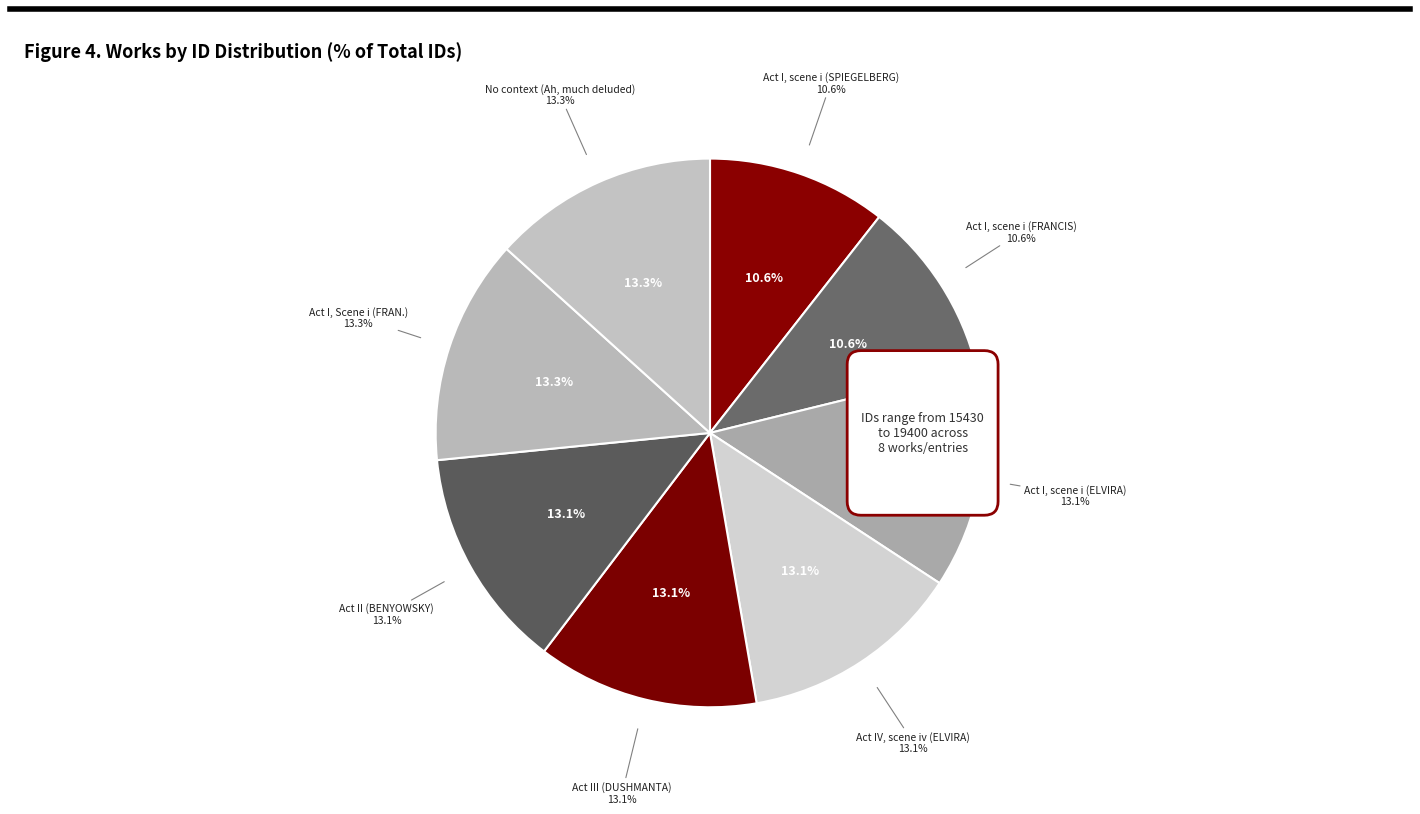

Is there a majority slice in this chart?

No